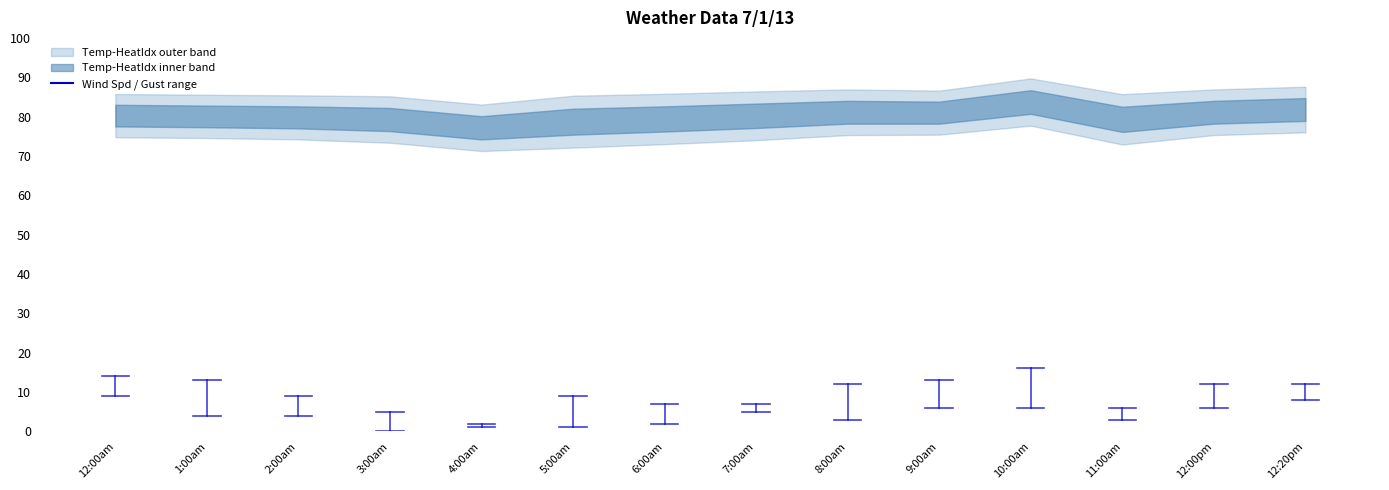

Rank the series by their maximum value, from highest to lowest.

Heat Index, Temp, Wind Gust, Wind Spd